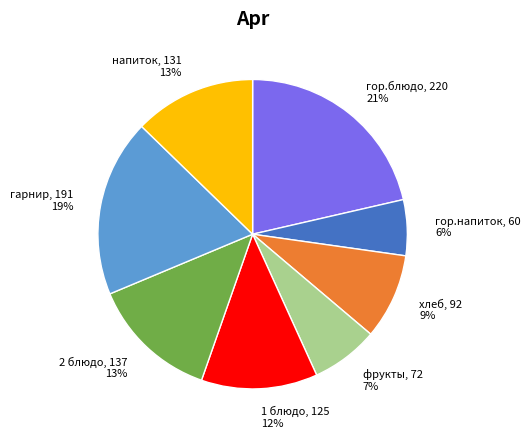

Approximately how many times larger is the value at 1 блюдо compared to фрукты?

1.7